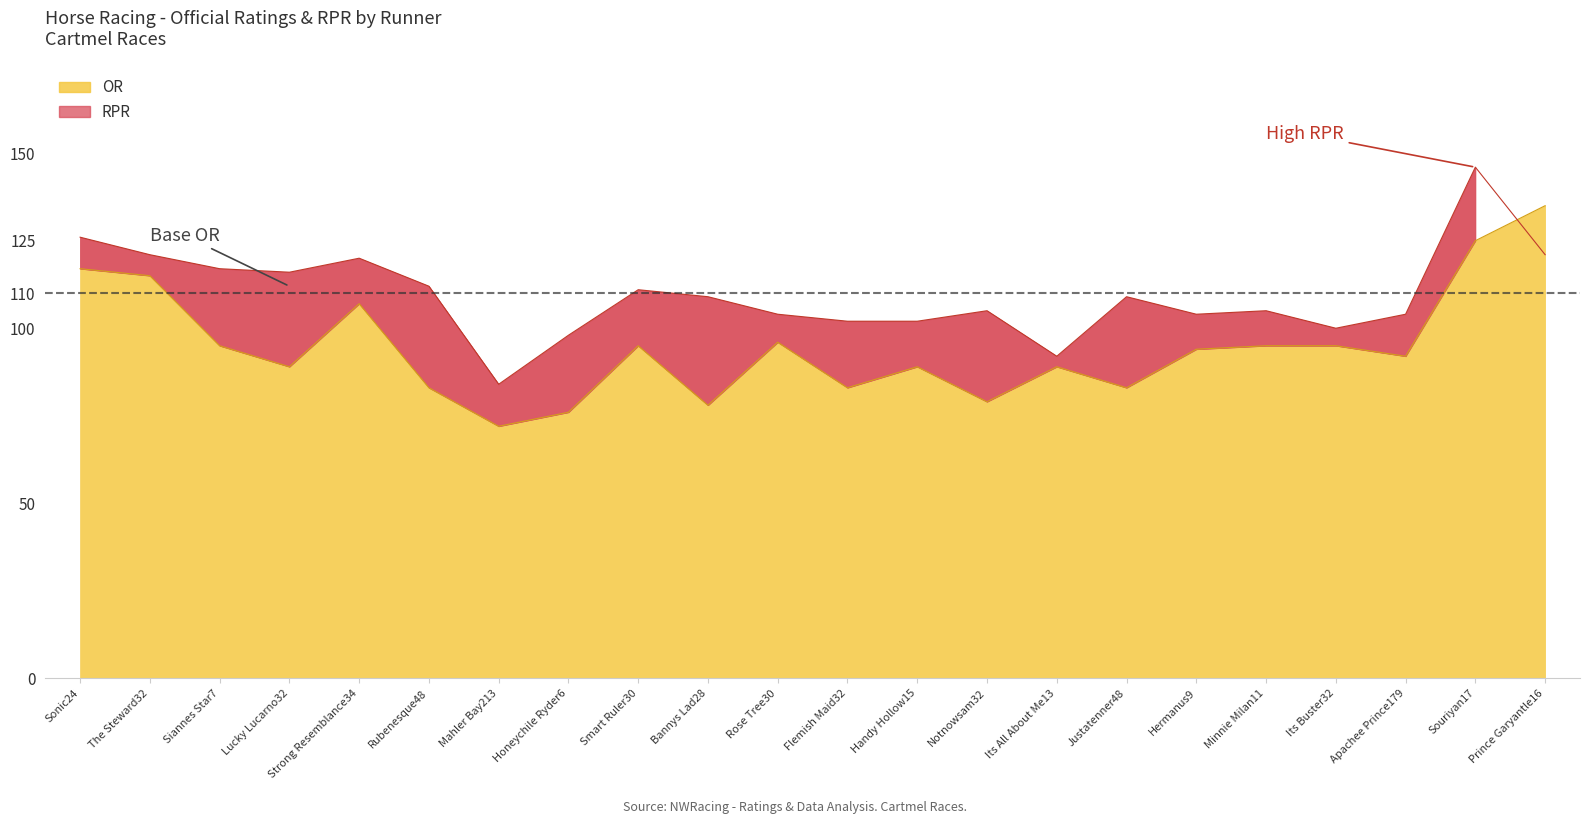

How many values in the RPR series are below 109?

11